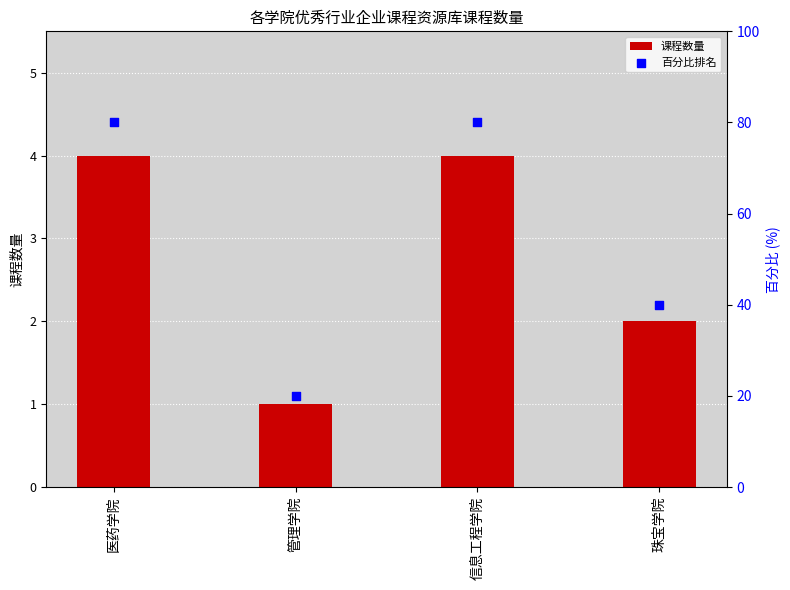

Which series reaches the minimum Y coordinate?

课程数量